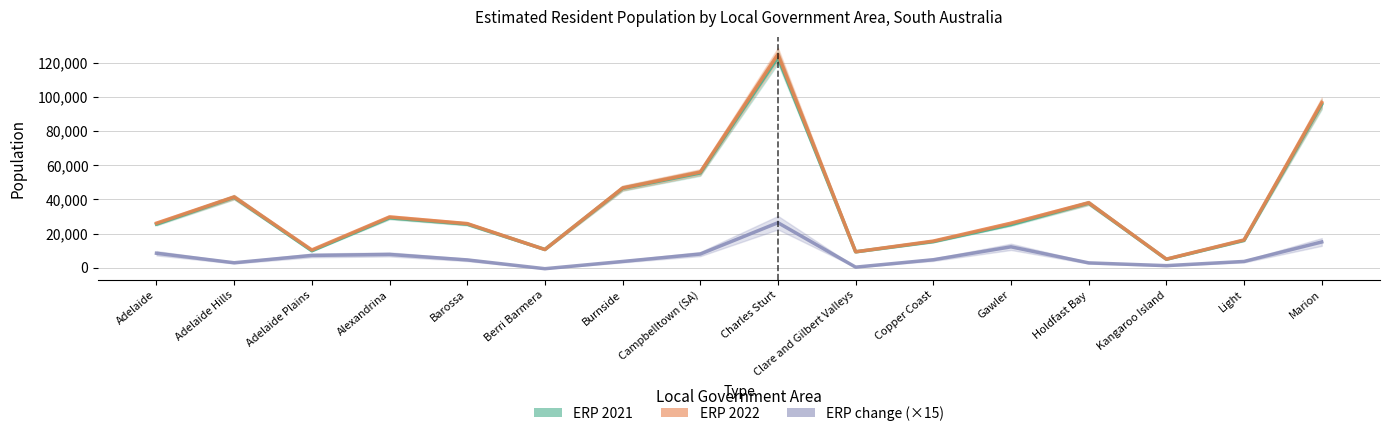

List the series in order of their peak value, lowest first.

ERP change (×15), ERP 2021, ERP 2022